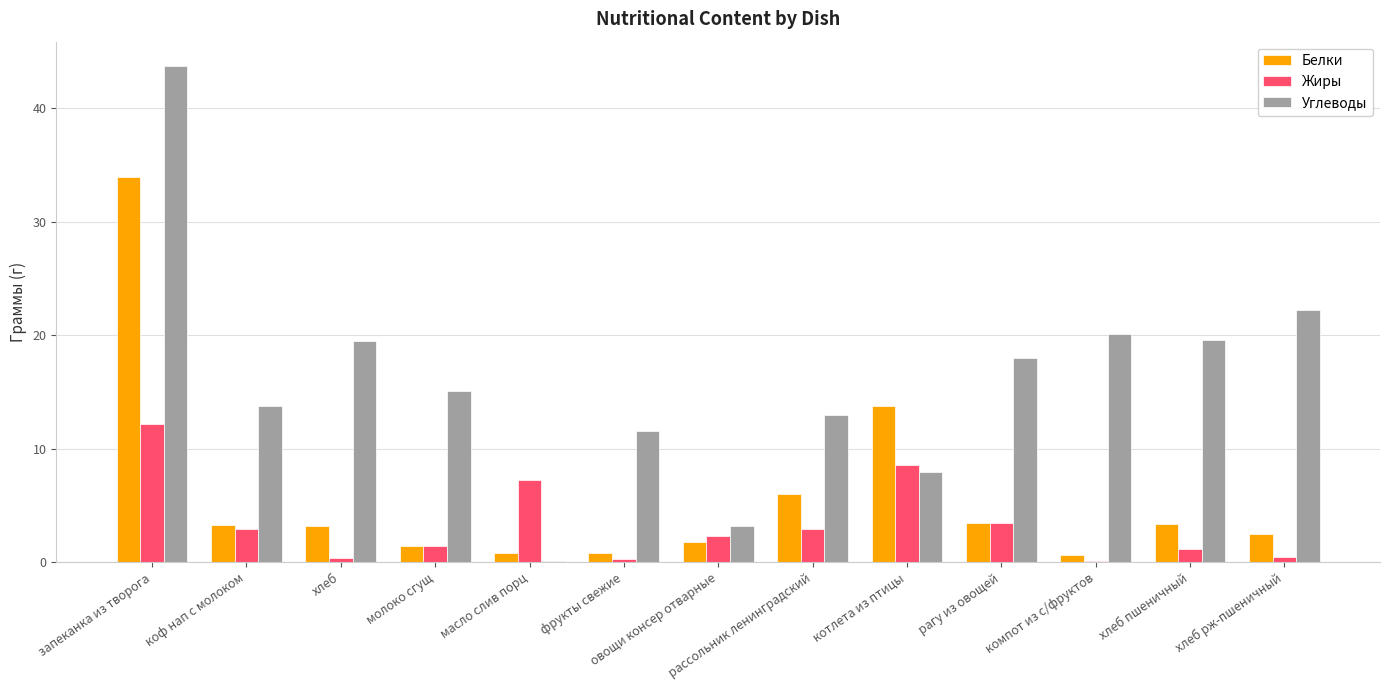

At which label is Белки closest to 17?

котлета из птицы